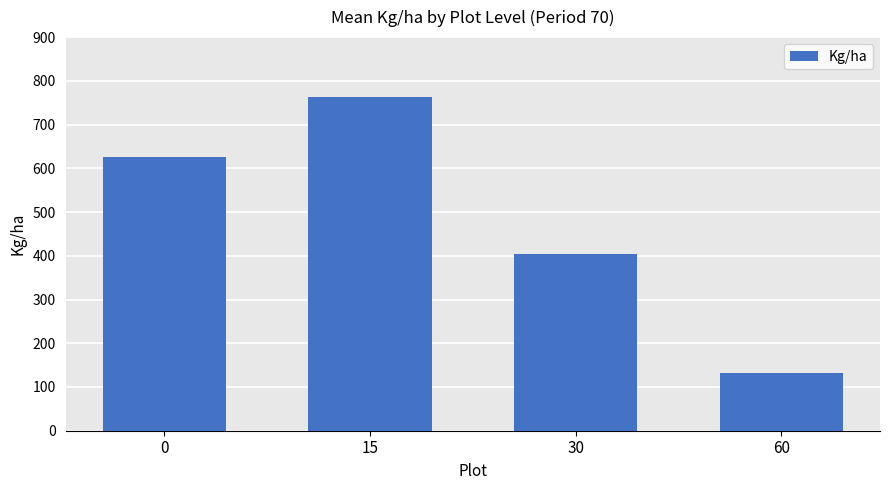

Which label corresponds to the smallest value in the chart?

60